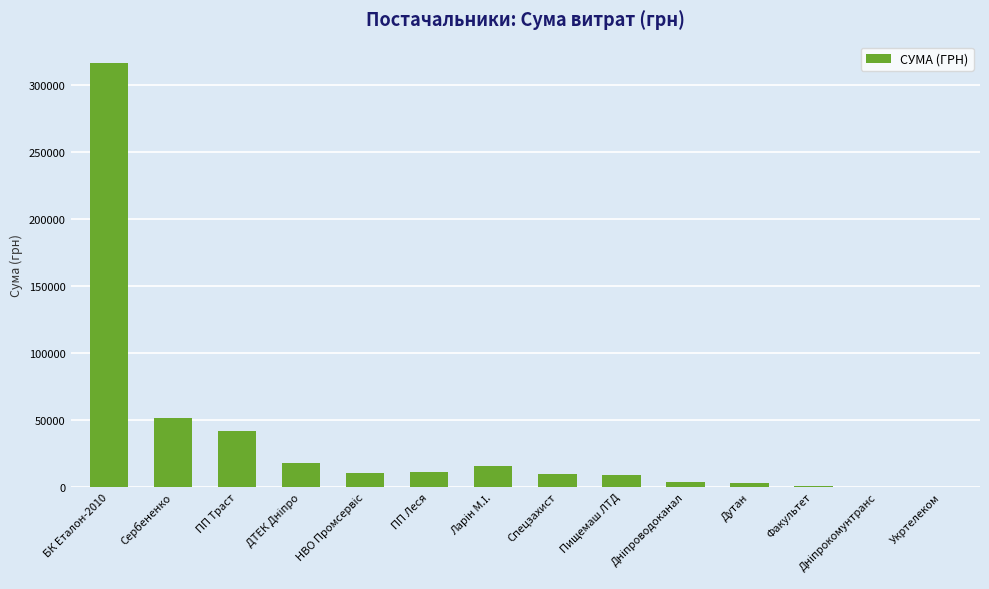

At which label is the value closest to 158194?

Сербененко